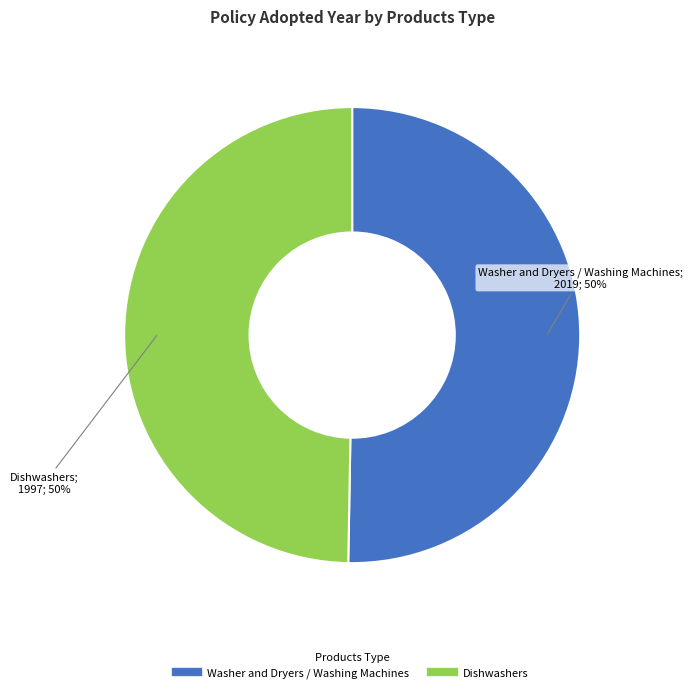

To the nearest percent, what is the combined percentage of Dishwashers and Washer and Dryers / Washing Machines?

100%